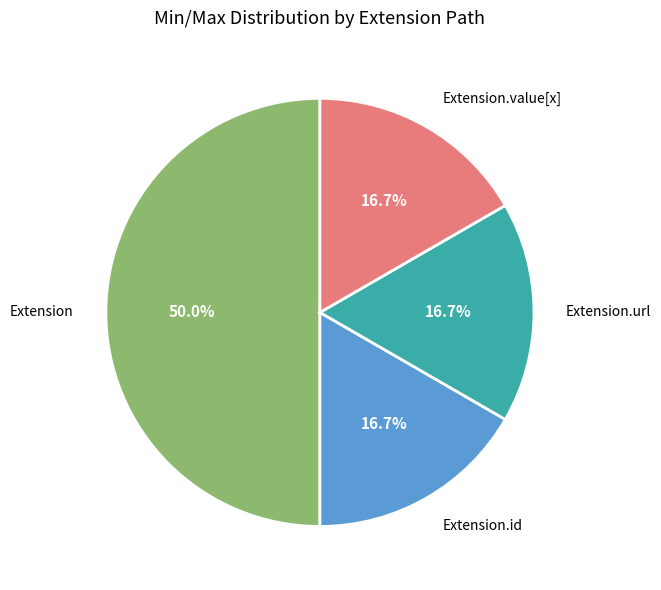

Count the number of slices in the pie.

4